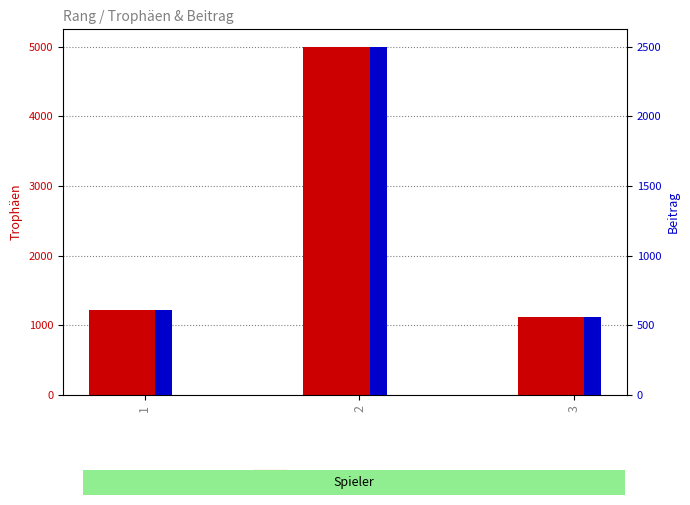

Reading left to right, what are all the values shown in this chart?

Trophäen: 1=1215	2=5001	3=1120
Beitrag: 1=607	2=2500	3=560